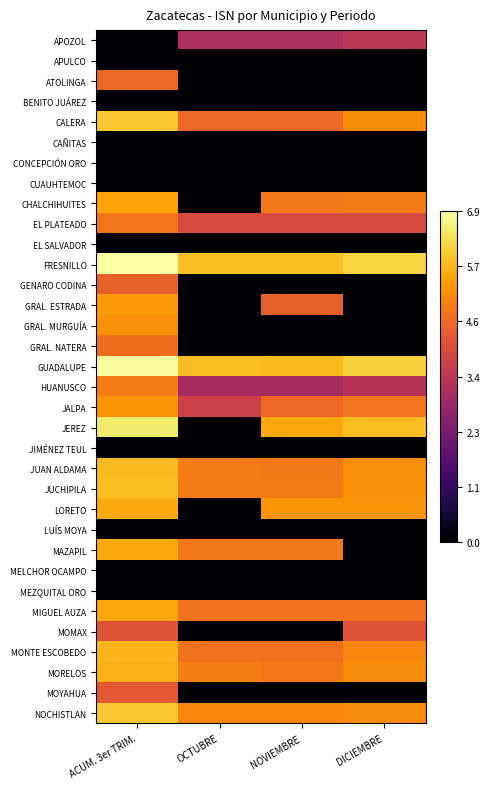

Which has a higher value, ACUM. 3er TRIM. or OCTUBRE?

OCTUBRE